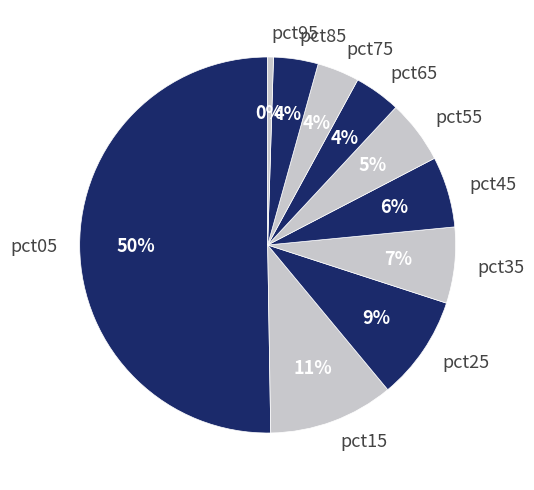

To the nearest percent, what is the combined percentage of pct75 and pct55?

9%